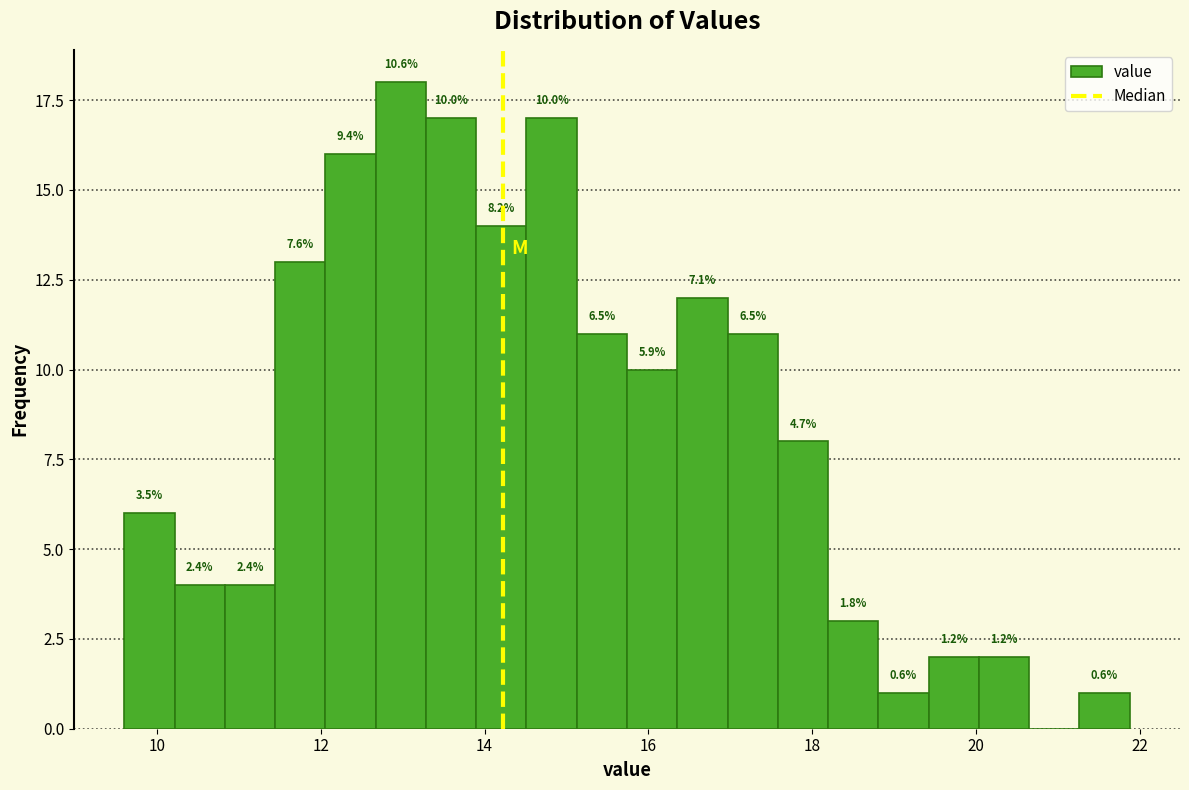

Around what value on the x-axis is the tallest bar? Give the approximate position of its centre, as read against the axis.

13.0